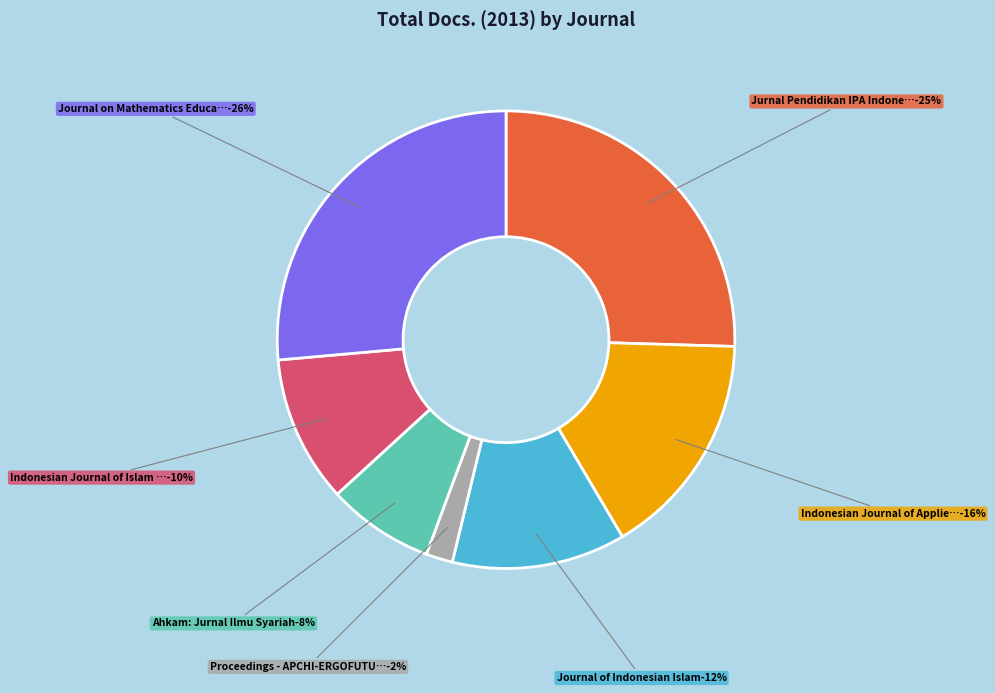

What percentage is the Ahkam: Jurnal Ilmu Syariah slice, to the nearest percent?

8%